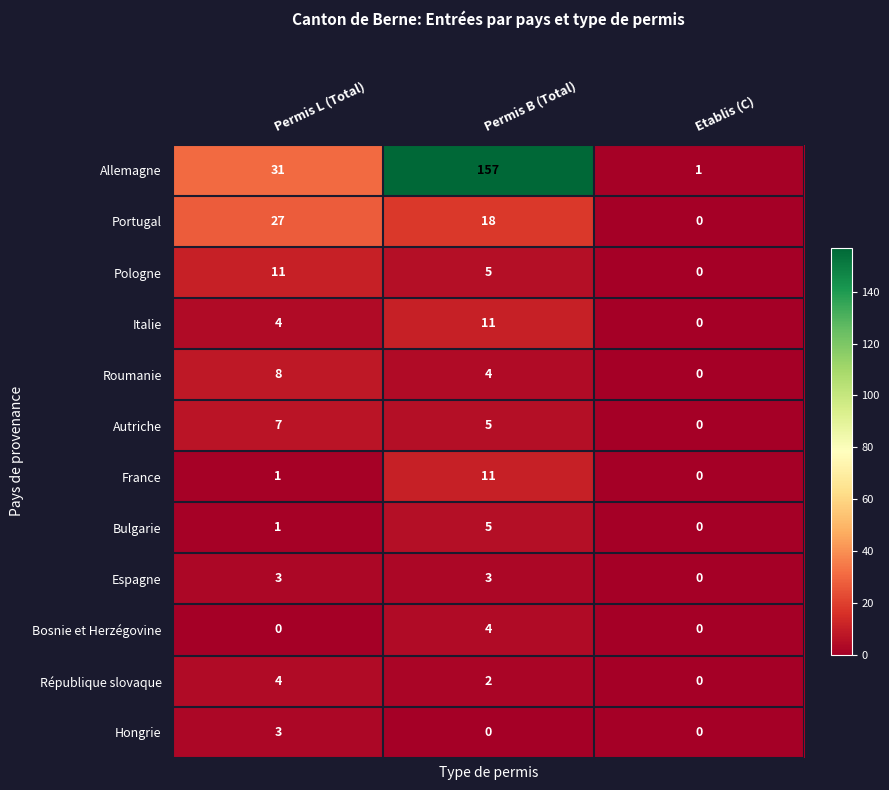

Read the République slovaque value at Permis L (Total).

4